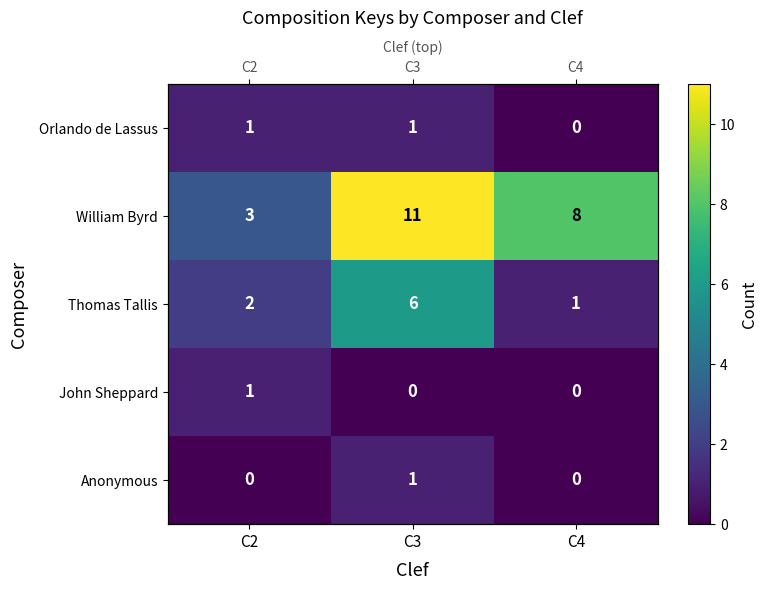

Is it true that Orlando de Lassus equals 1 at C4?

False